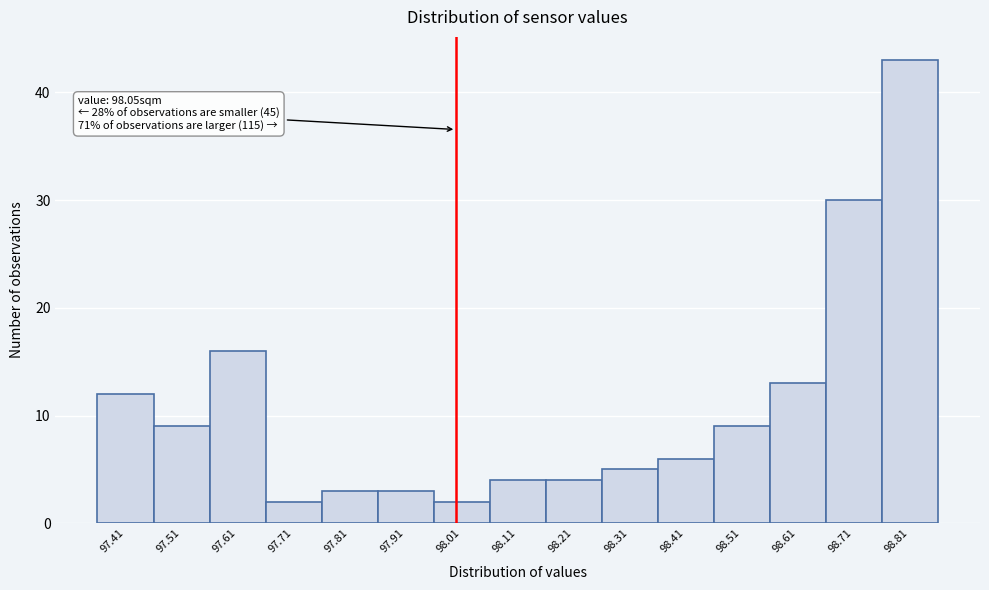

Reading left to right, extract all data points from this chart.

12	9	16	2	3	3	2	4	4	5	6	9	13	30	43